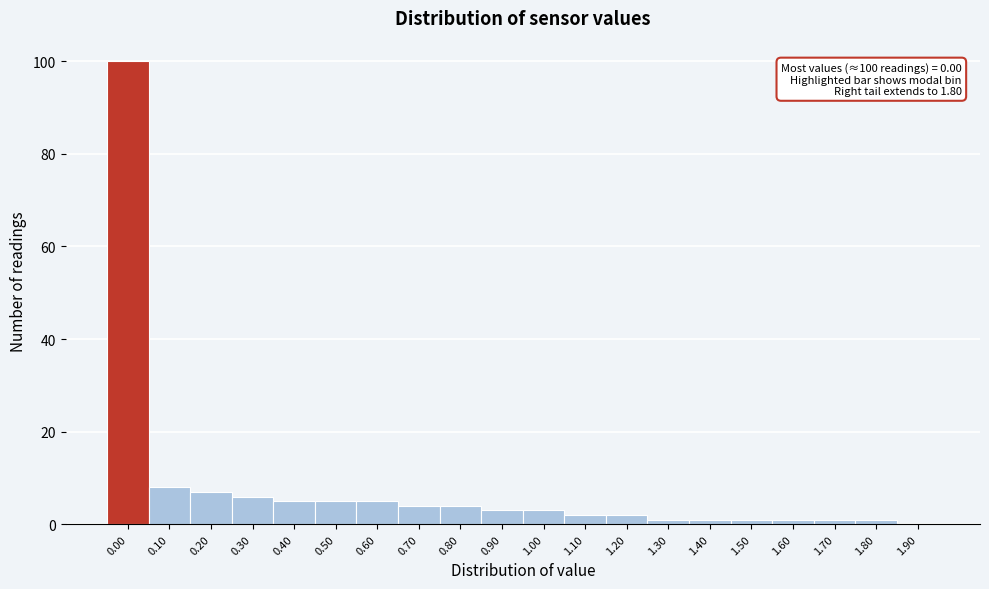

Which range on the x-axis has the tallest bar?

-0.05 to 0.05